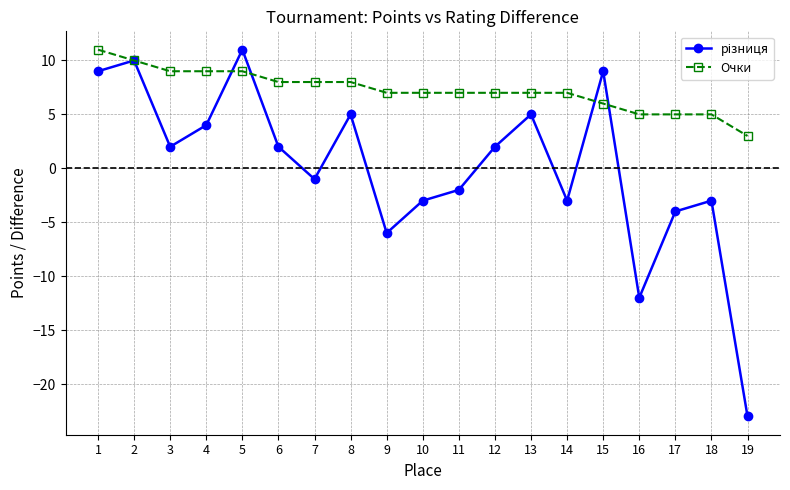

What is the spread (max minus min) of values at 12?

5